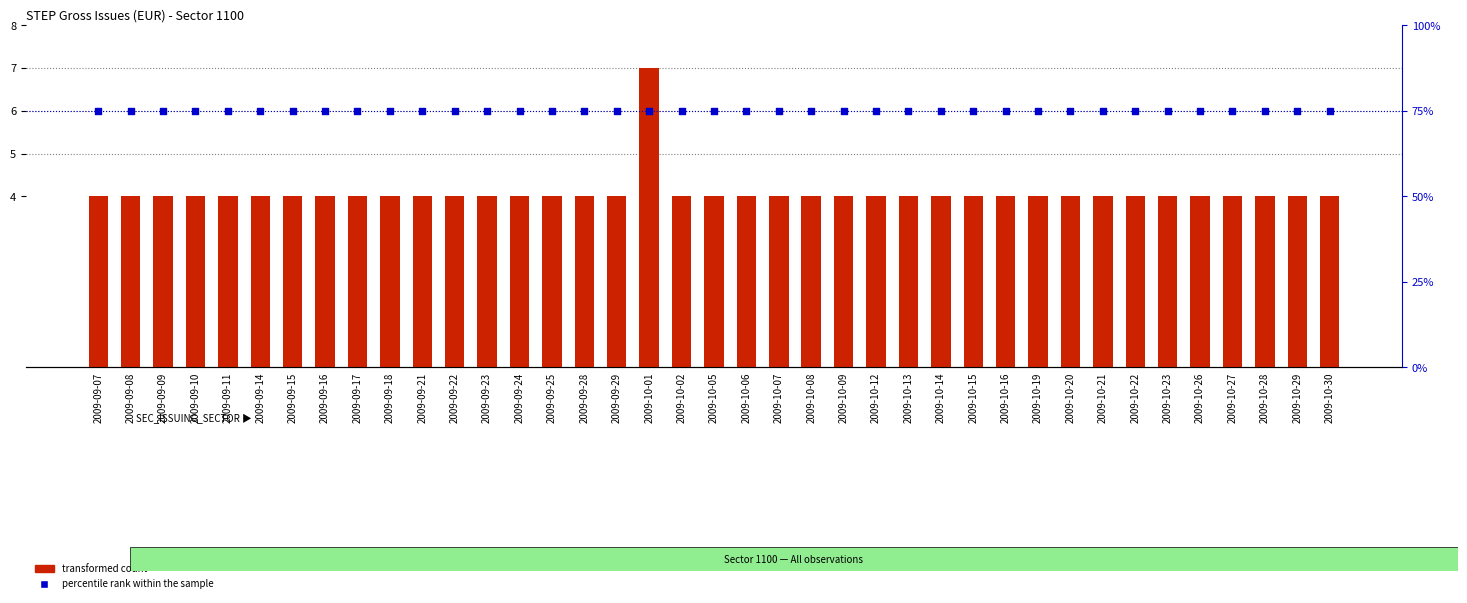

Which series has the largest Y range (max minus min)?

transformed count